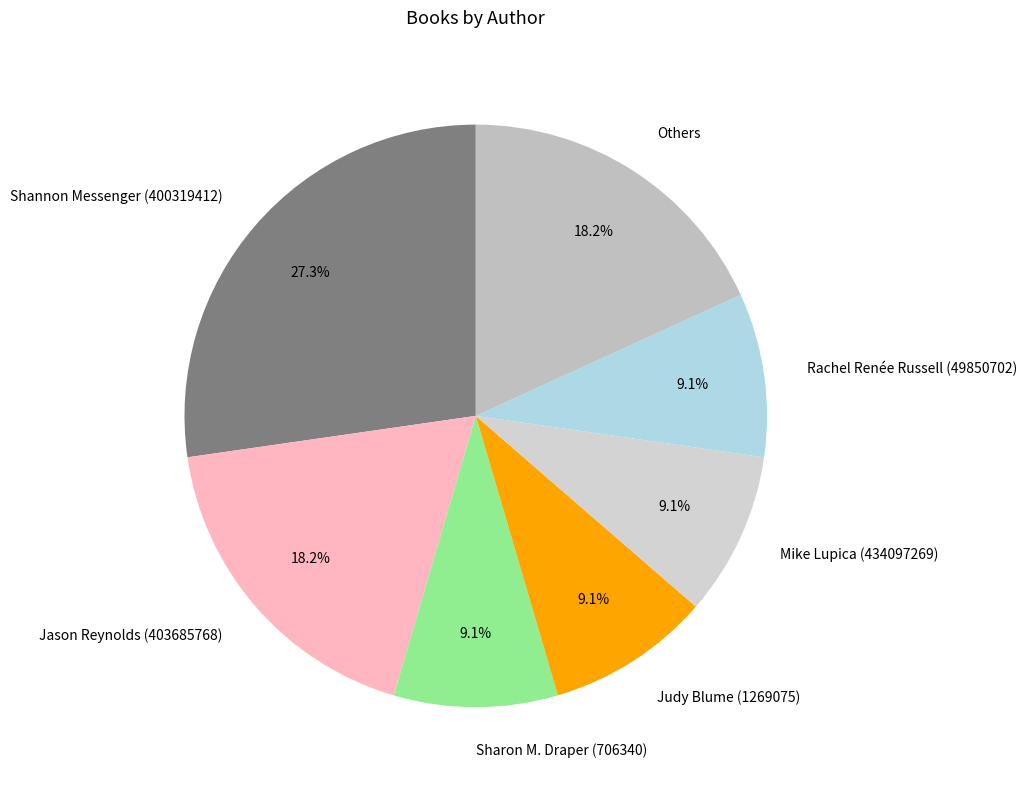

To the nearest percent, what is the combined percentage of Rachel Renée Russell (49850702) and Shannon Messenger (400319412)?

36%